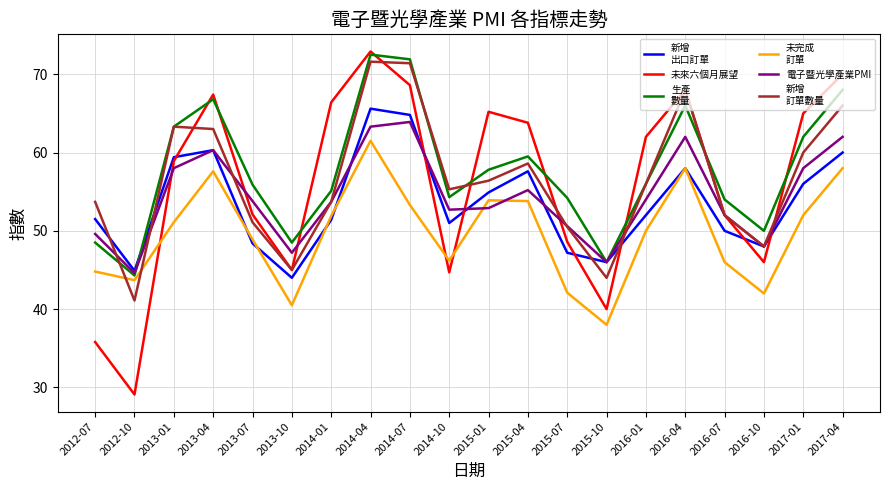

Which label corresponds to the smallest value in the chart?

2012-10